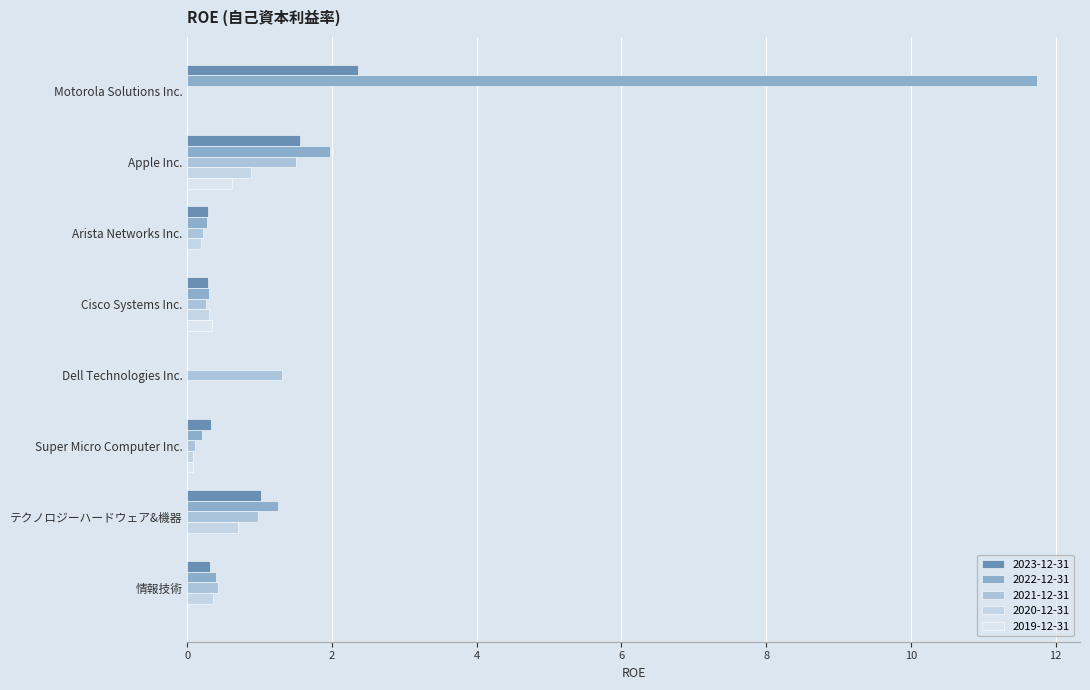

Reading left to right, transcribe all the data shown in this chart.

2023-12-31: 2.4	1.6	0.3	0.3	0.0	0.3	1.0	0.3
2022-12-31: 11.8	2.0	0.3	0.3	0.0	0.2	1.2	0.4
2021-12-31: 0.0	1.5	0.2	0.3	1.3	0.1	1.0	0.4
2020-12-31: 0.0	0.9	0.2	0.3	0.0	0.1	0.7	0.4
2019-12-31: 0.0	0.6	0.0	0.3	0.0	0.1	0.0	0.0